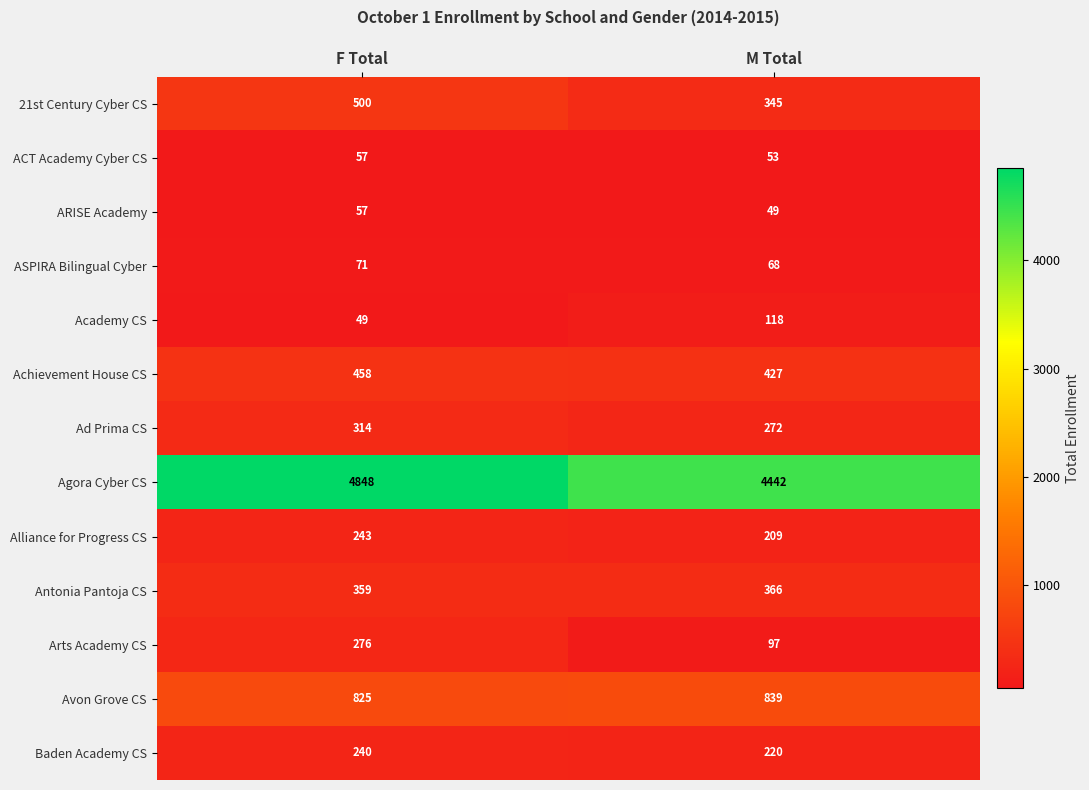

What is the sum of the Ad Prima CS values at M Total and F Total?

586